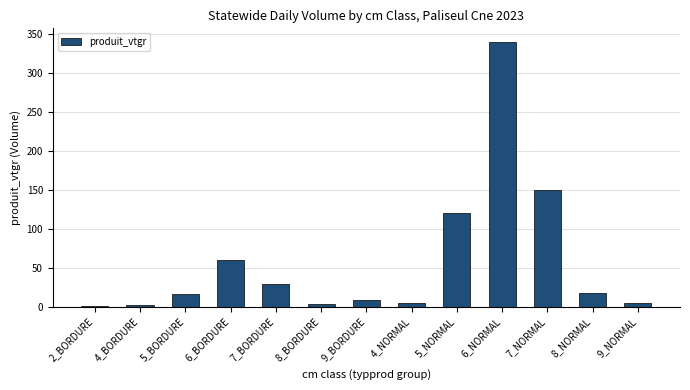

Are the bars grouped side by side (vs. stacked)?

No